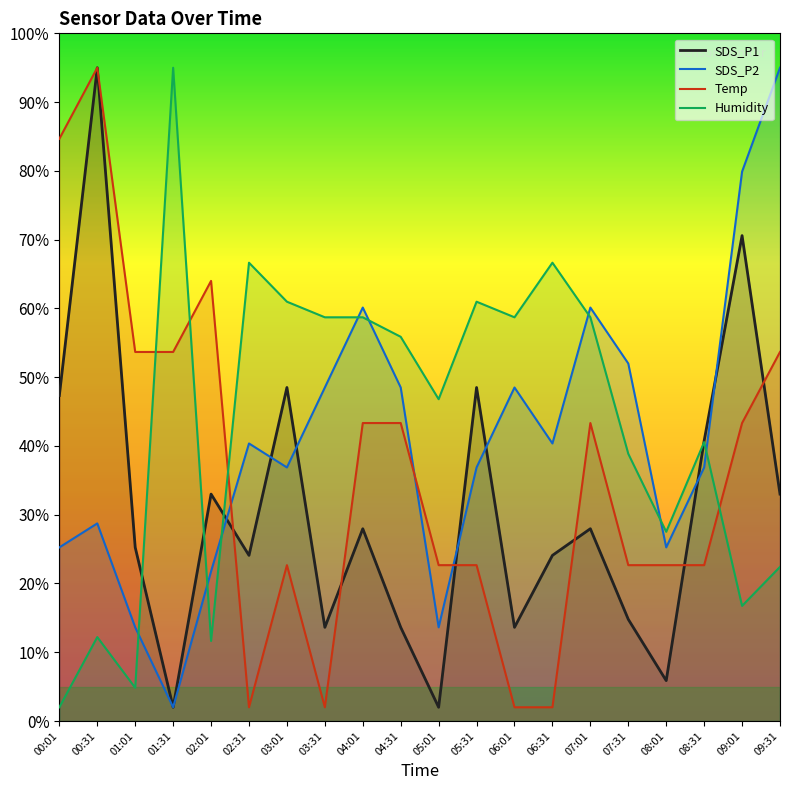

Where does the SDS_P2 series first go above 40?

02:31